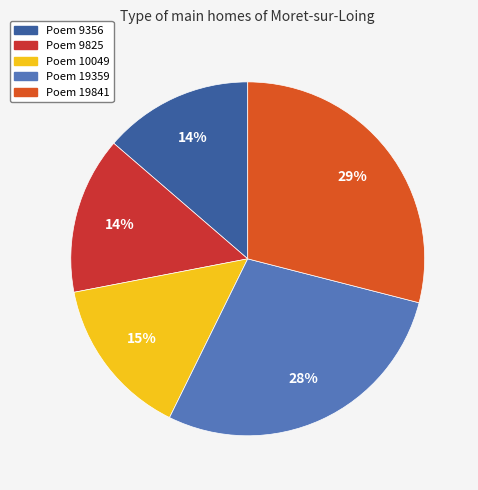

To the nearest percent, what is the difference between the largest and smallest slice percentages?

15%